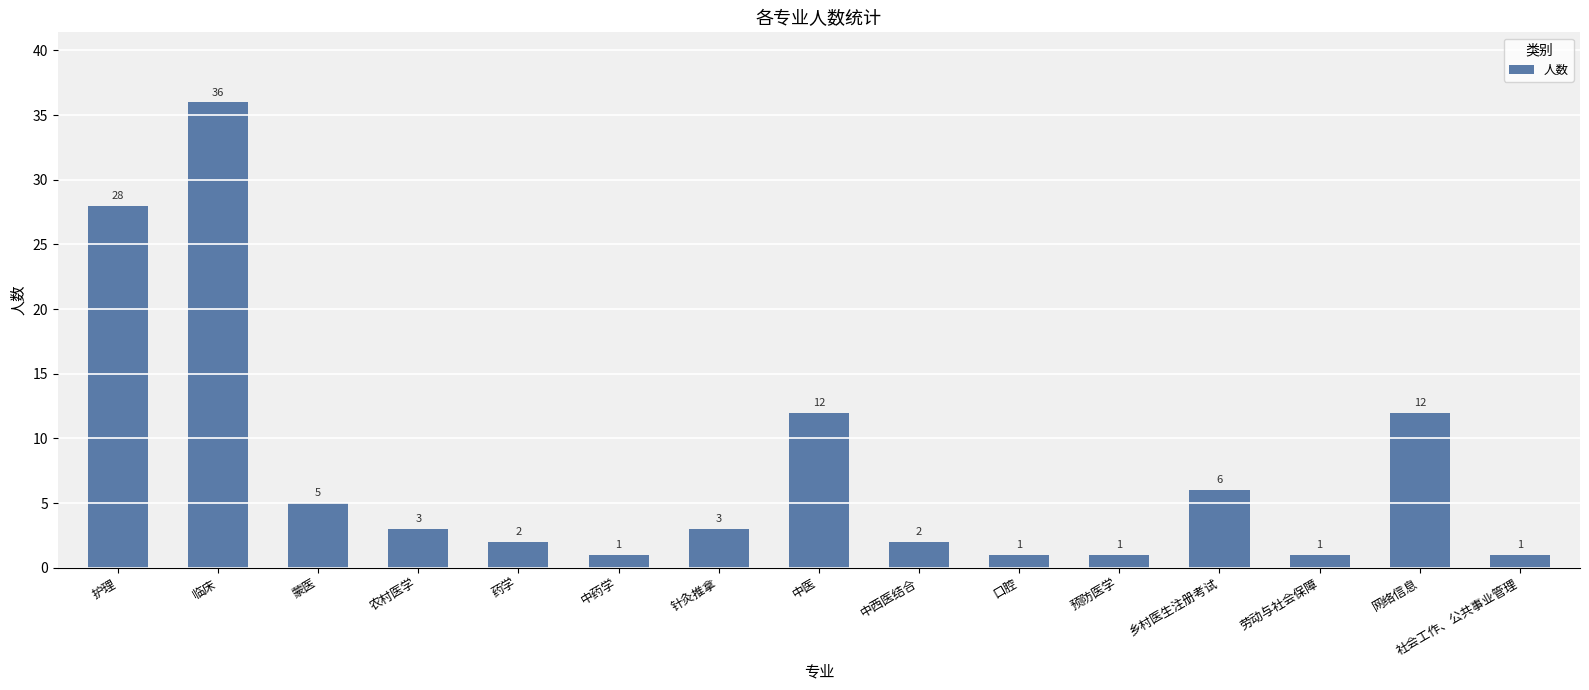

Count the number of data series in this chart.

1